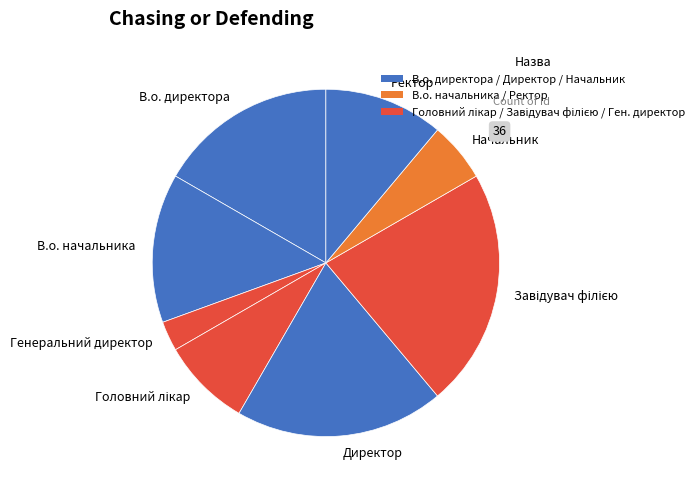

Which category has the smallest portion of the pie?

Генеральний директор